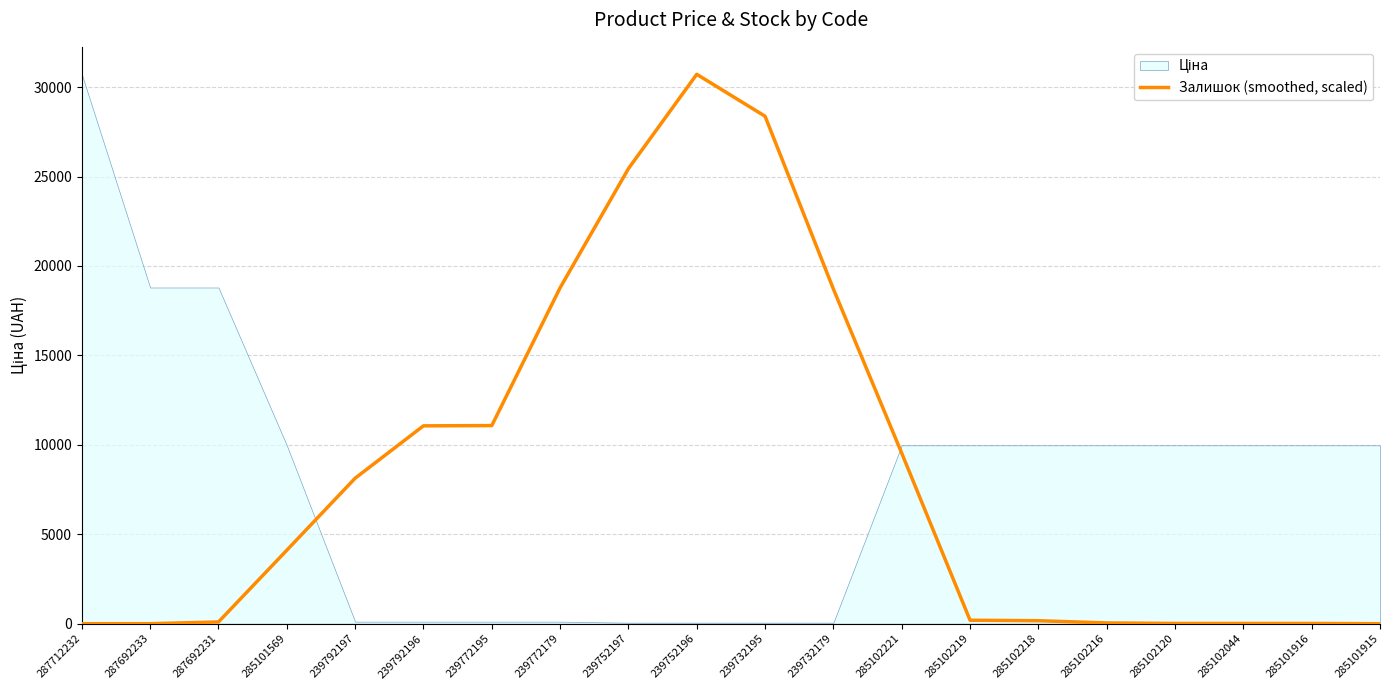

Is it true that Залишок (smoothed, scaled) equals 0.0 at 285101915?

True